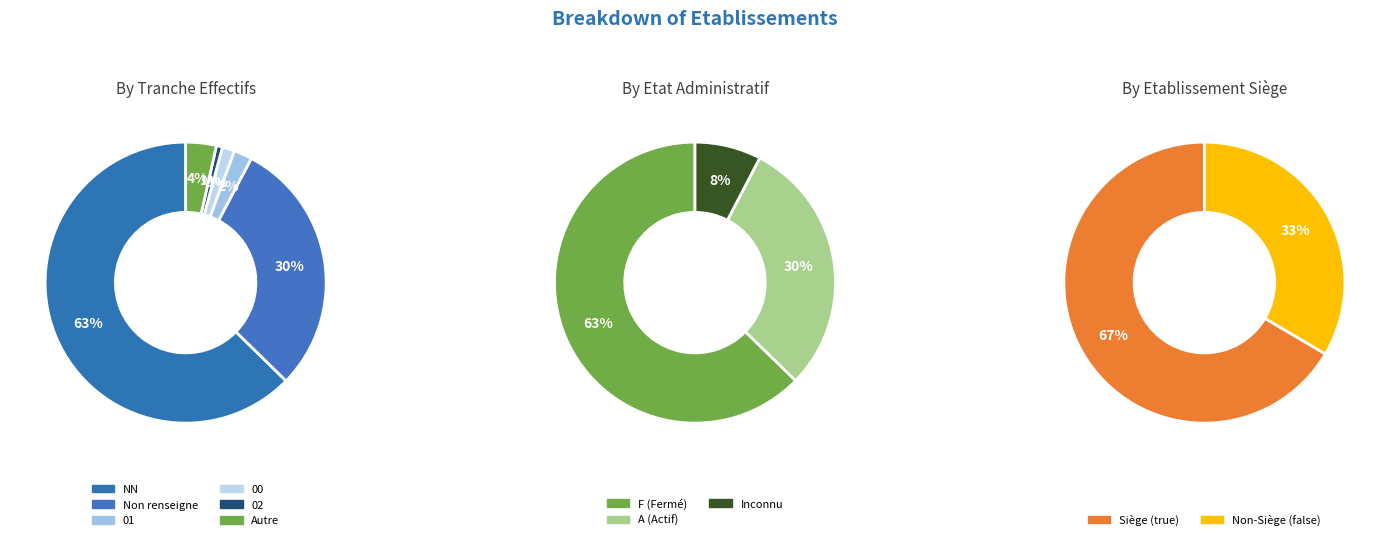

Is the sum of NN and  greater than half?

Yes